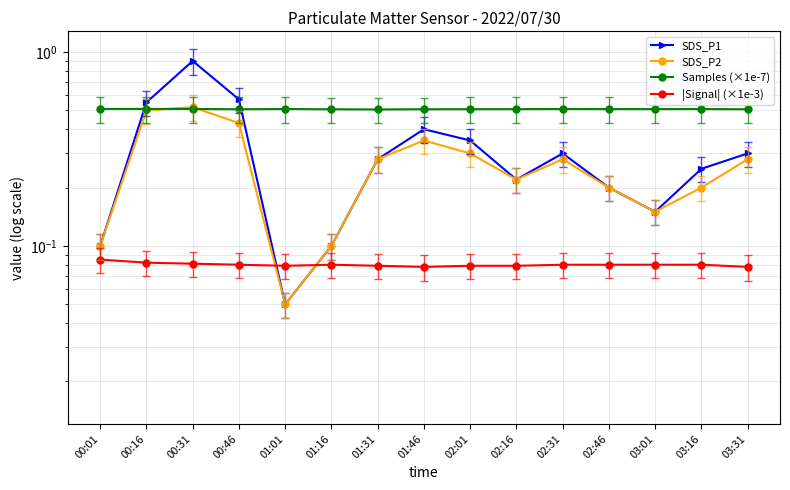

Is it true that |Signal| (×1e-3) equals 0.1 at 03:01?

True